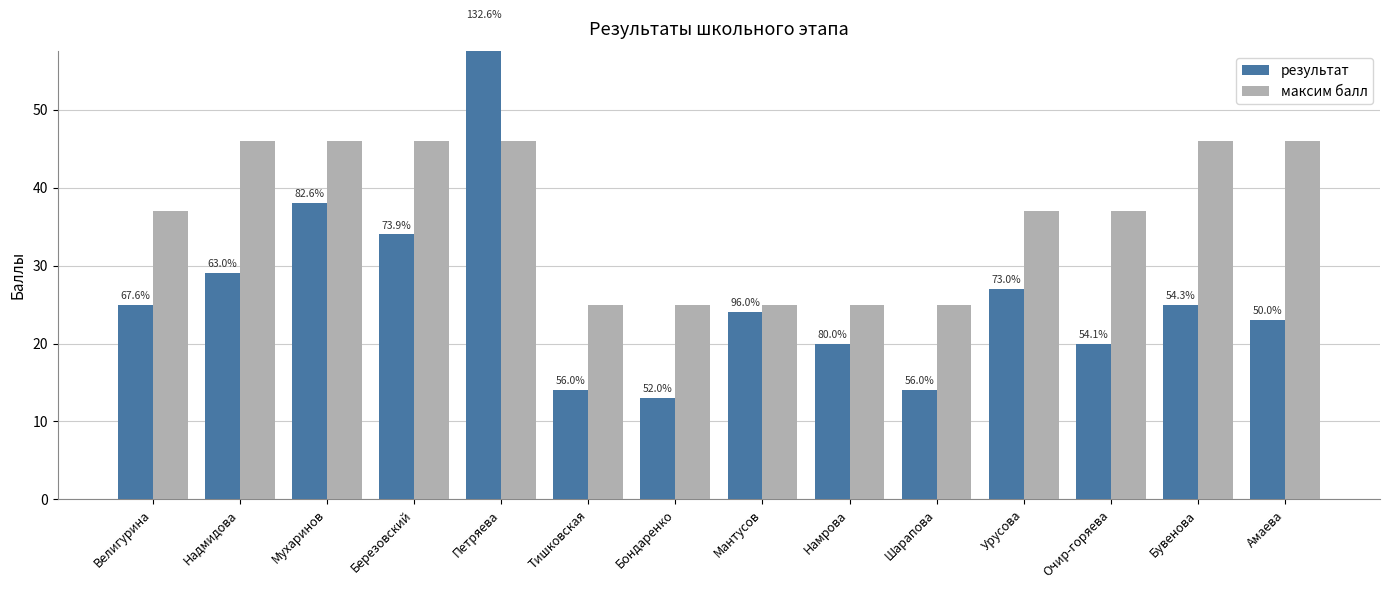

At Амаева, list the series in order from largest to smallest.

максим балл, результат